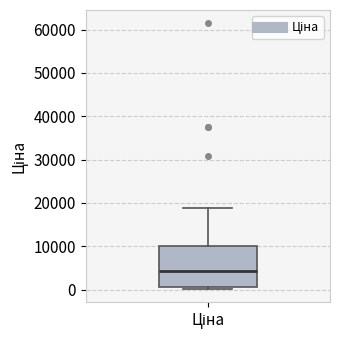

Read this box plot against the y-axis: the position of the median line, the range covered by the box, and the ends of both whiskers. The values are not printed on the chart, so give them approximately, as read against the axis.

median 4000, box 1000 to 10000, whiskers 0 to 19000